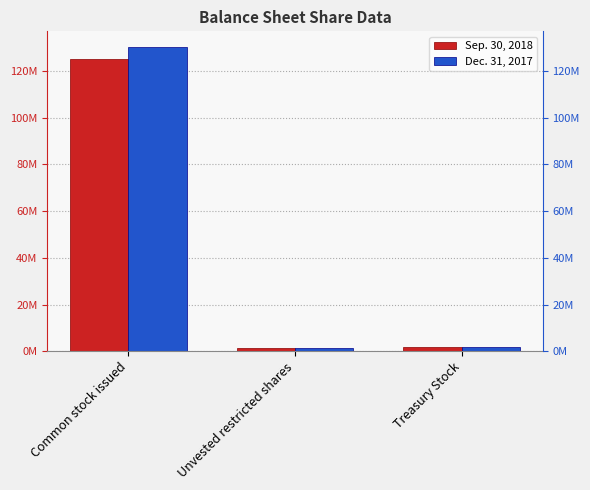

Reading right to left, list all the values displayed in this chart.

Sep. 30, 2018: 1848787	1529273	125132237
Dec. 31, 2017: 1708230	1436120	130491108